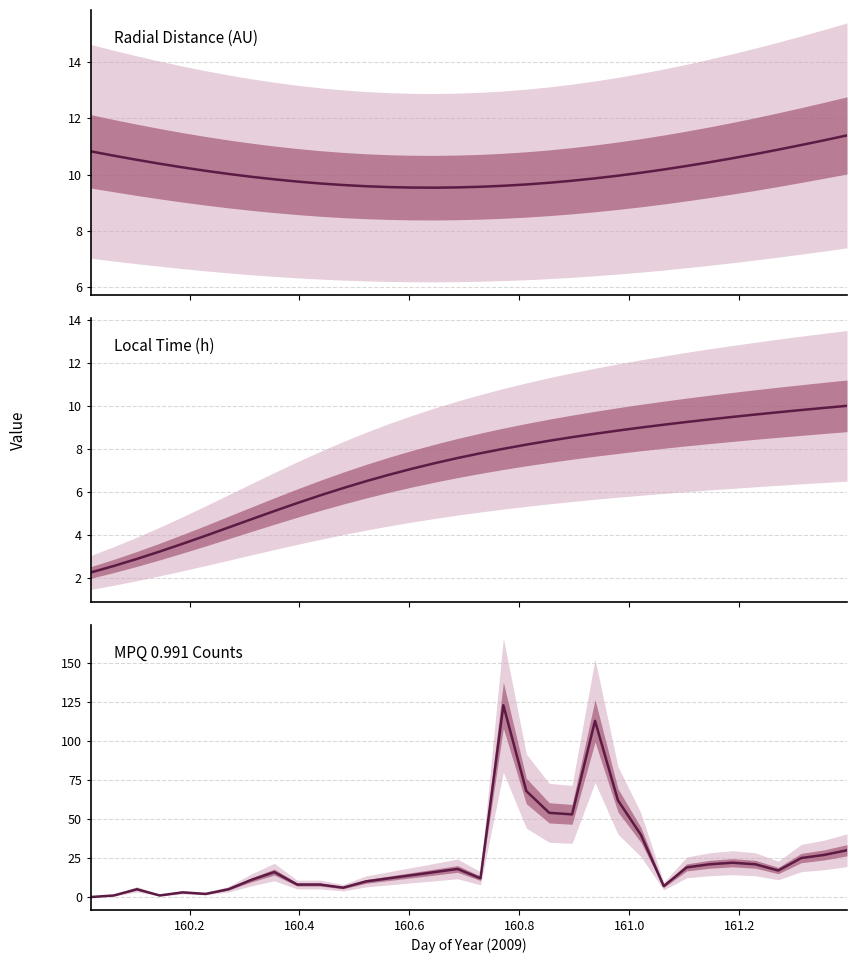

The Radial Distance (AU) series shows 5.0 at 161.0. True or false?

False